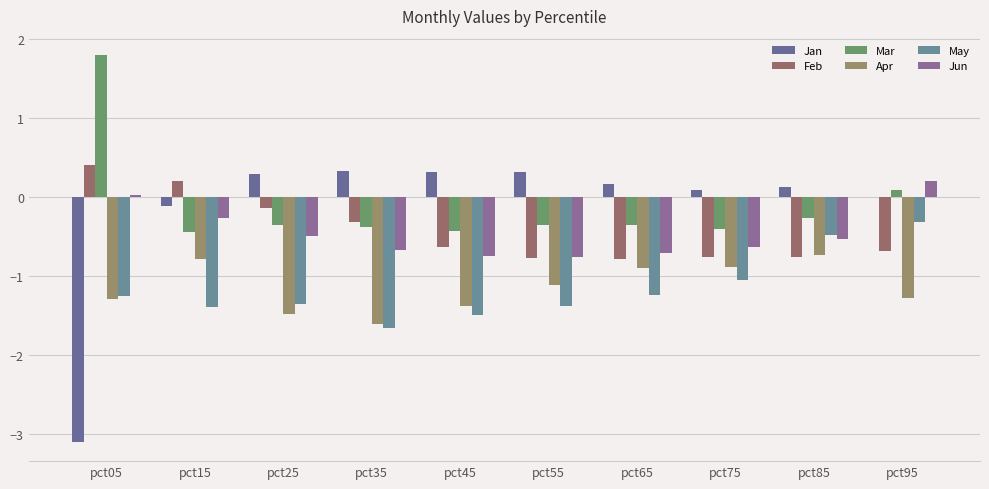

What is the difference between the Feb values at pct45 and pct35?

0.3